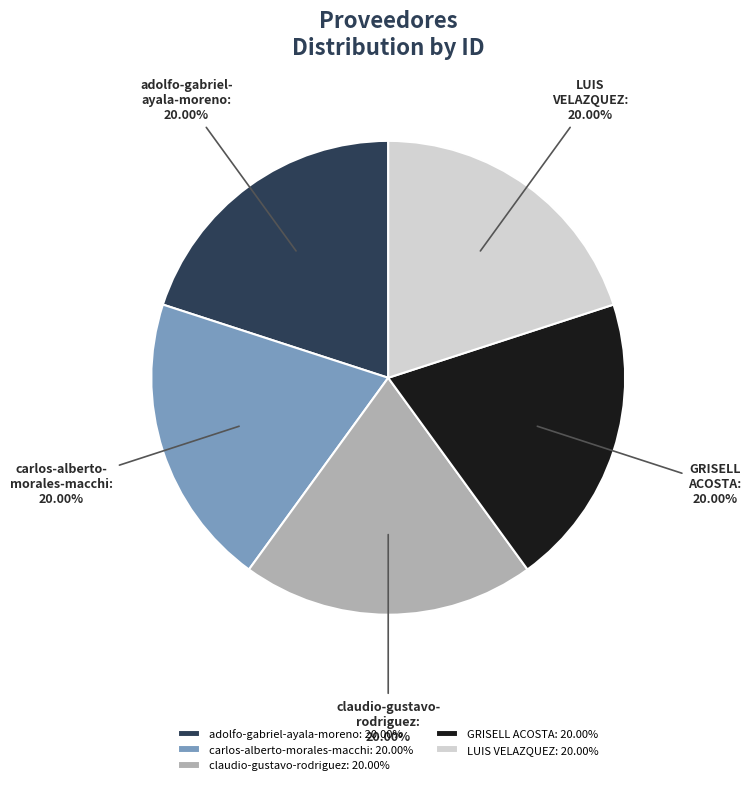

Combined, do GRISELL ACOSTA and adolfo-gabriel-ayala-moreno account for over 50%?

No